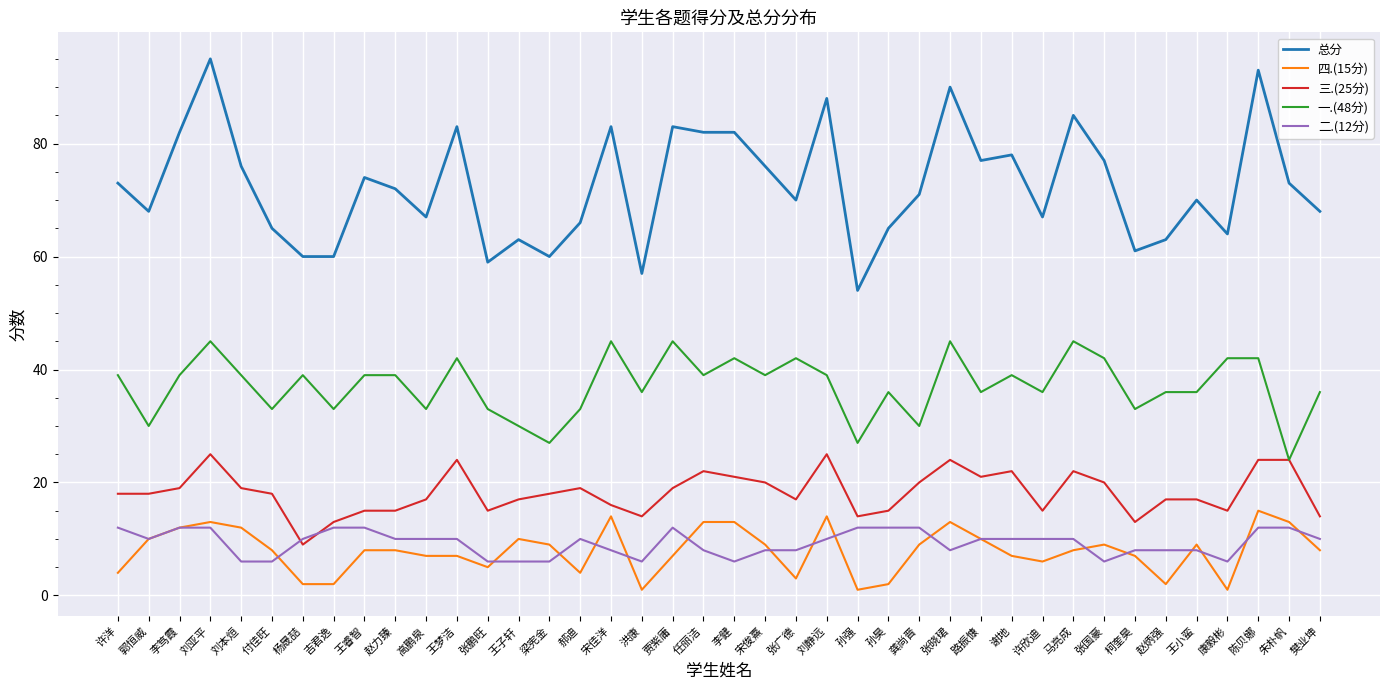

Which series has the largest total across all categories?

总分